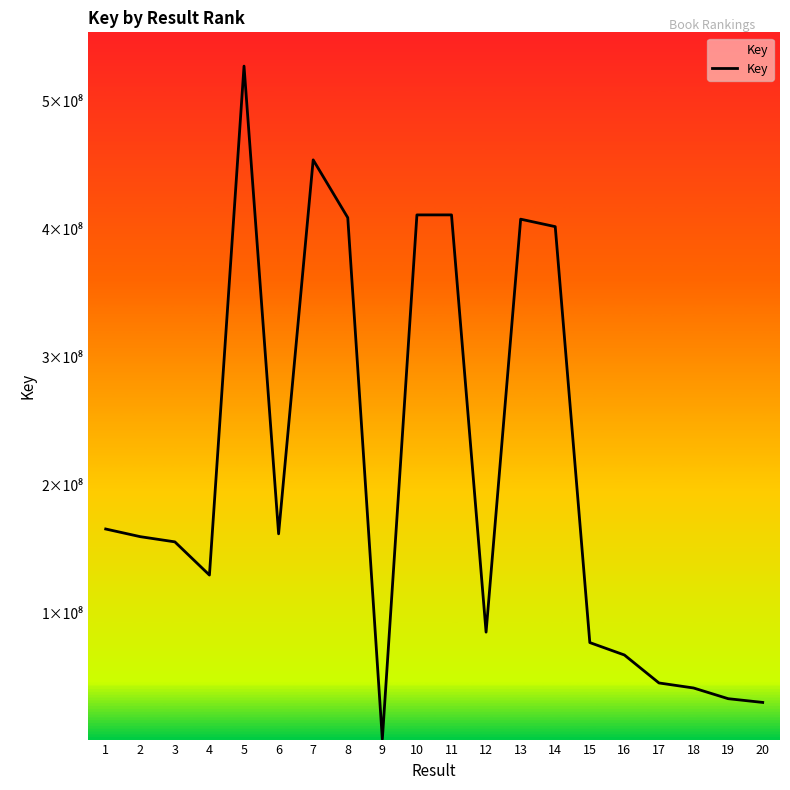

Is this an area chart (filled region under the line)?

Yes